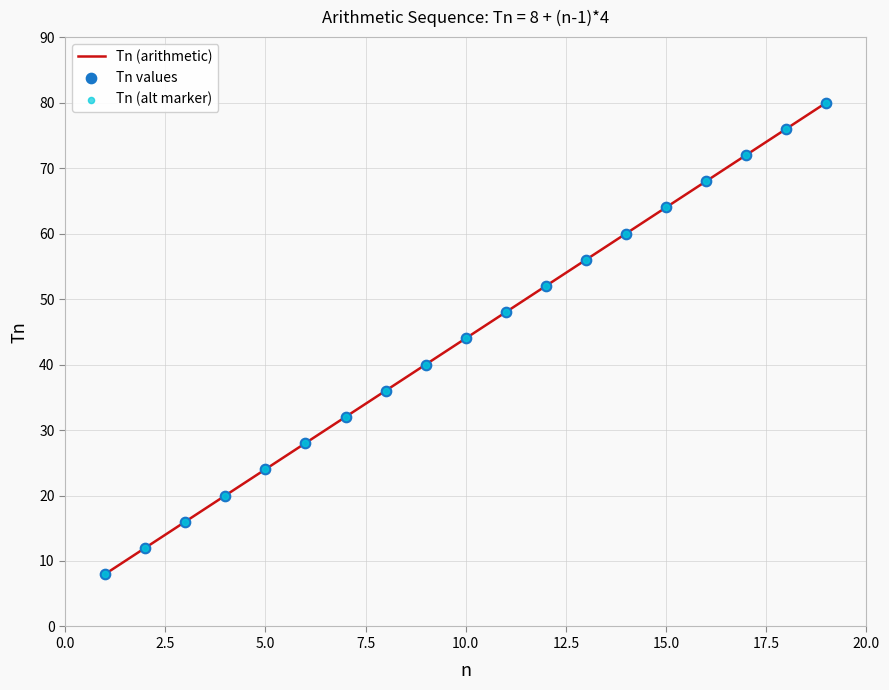

What is the smallest value displayed?

8